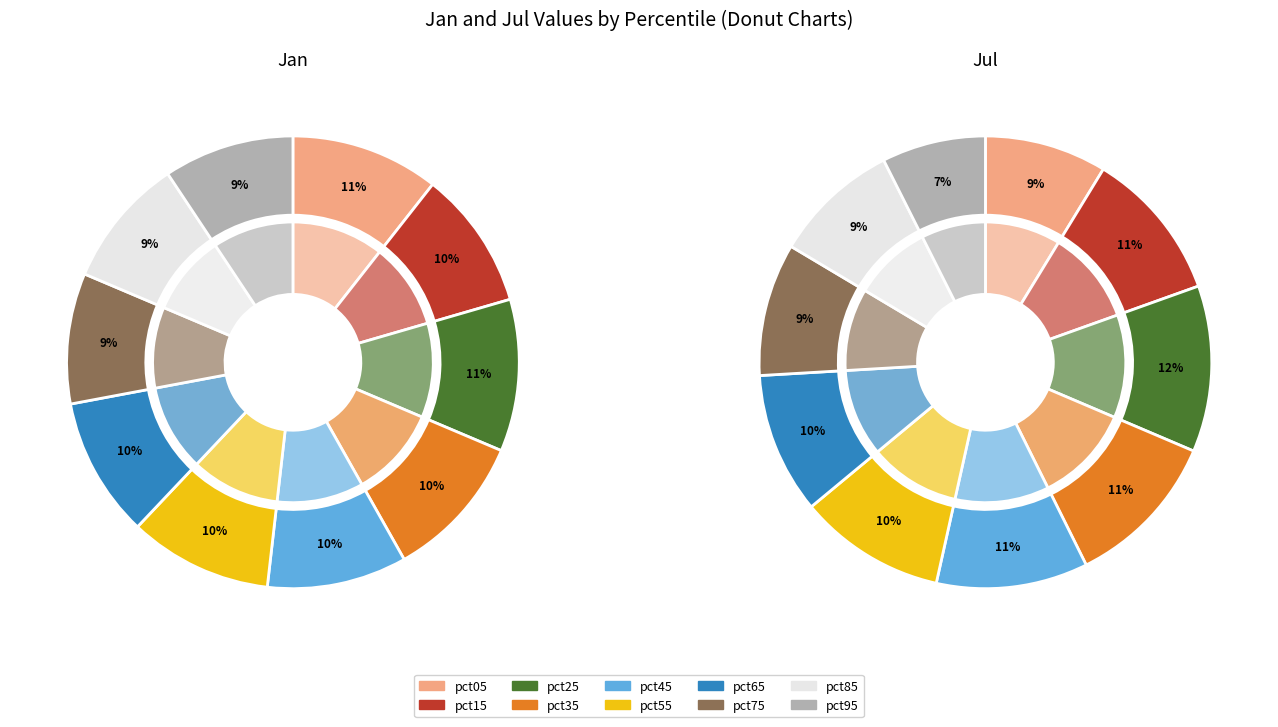

Does pct45 account for over 50% of the chart?

No